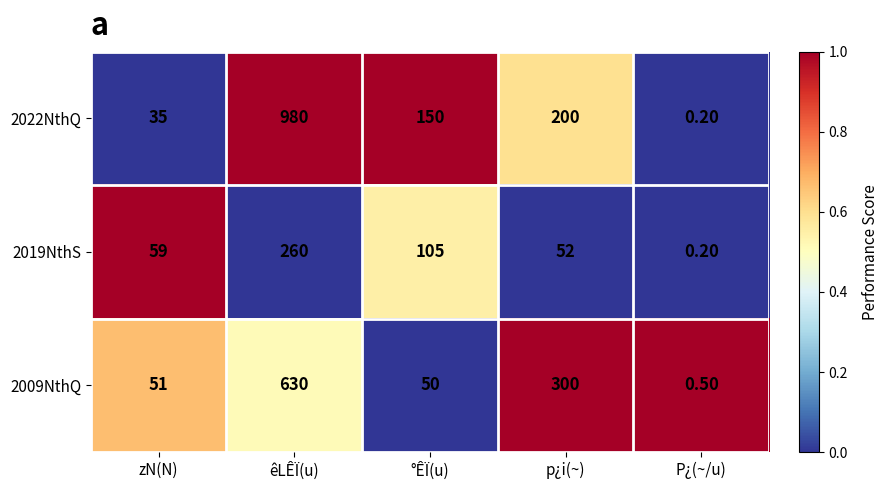

At which category is the sum across all series the highest?

êLÊÏ(u)